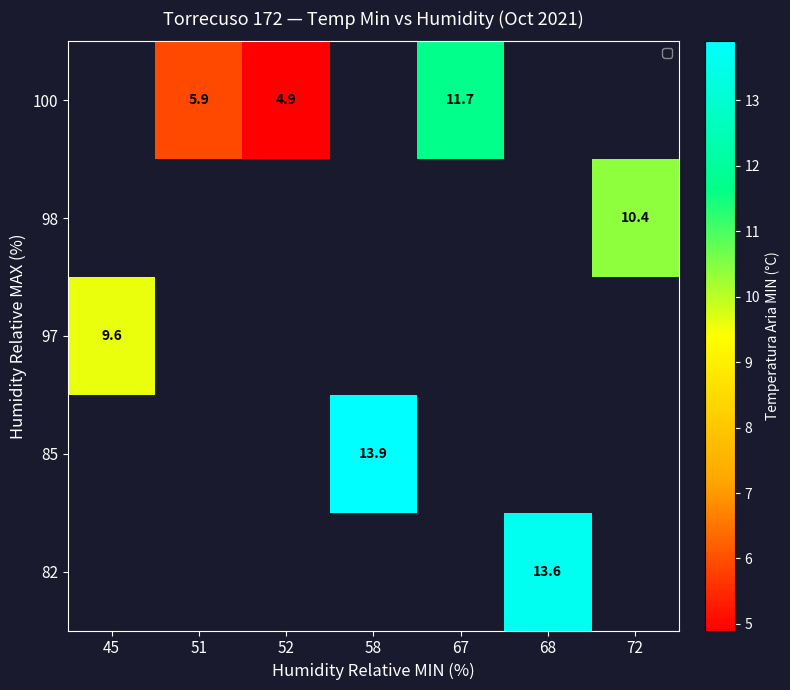

The value of 100 at 51 is 9.8. True or false?

False